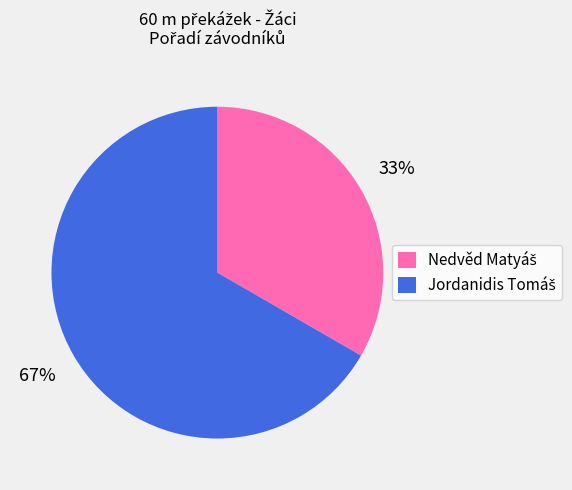

Is there a majority slice in this chart?

Yes